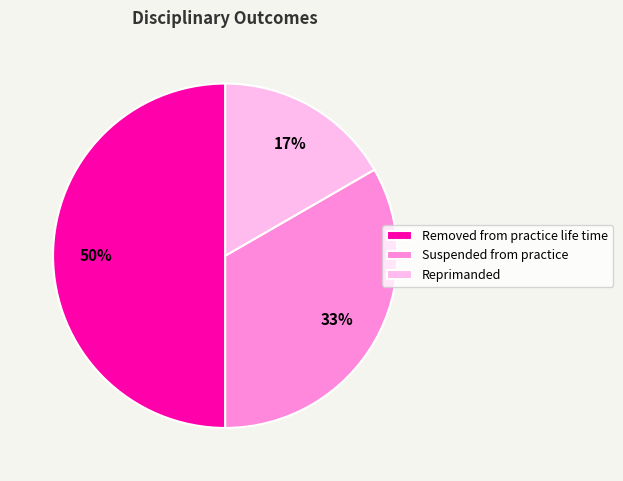

Rank the categories by value from lowest to highest.

Reprimanded, Suspended from practice, Removed from practice life time